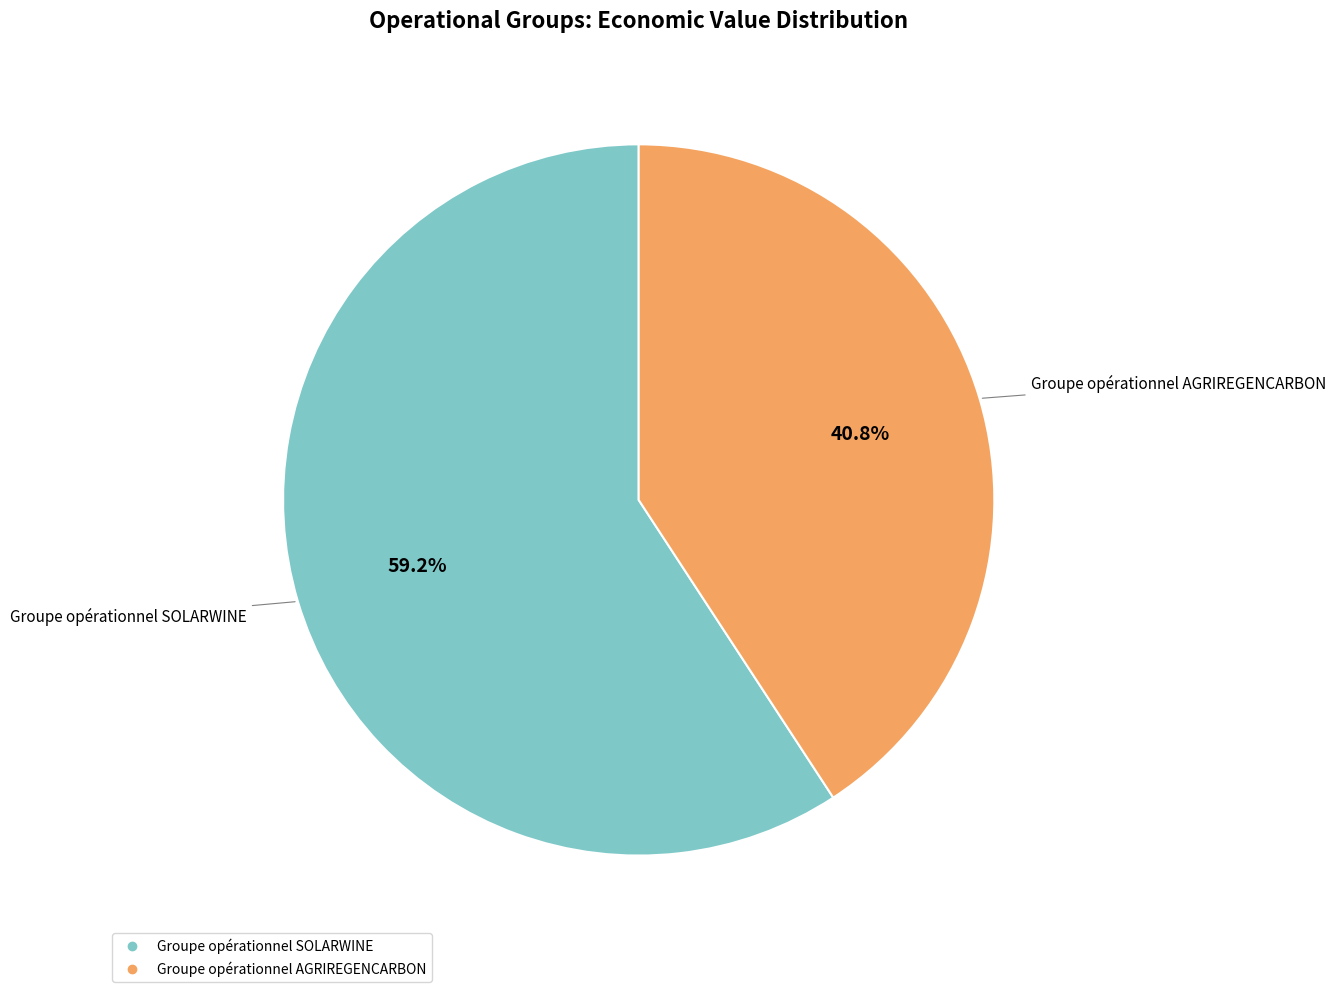

Is there a majority slice in this chart?

Yes